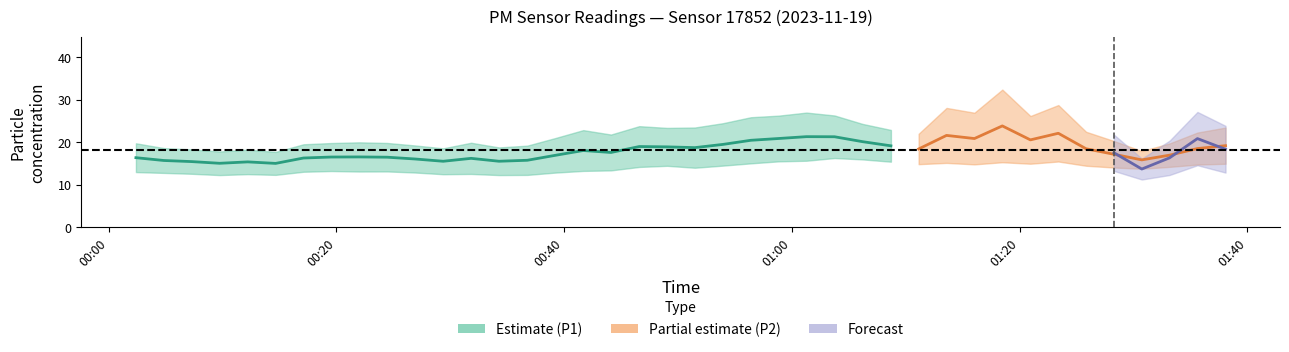

True or false: P2 and P1 intersect in this chart.

False